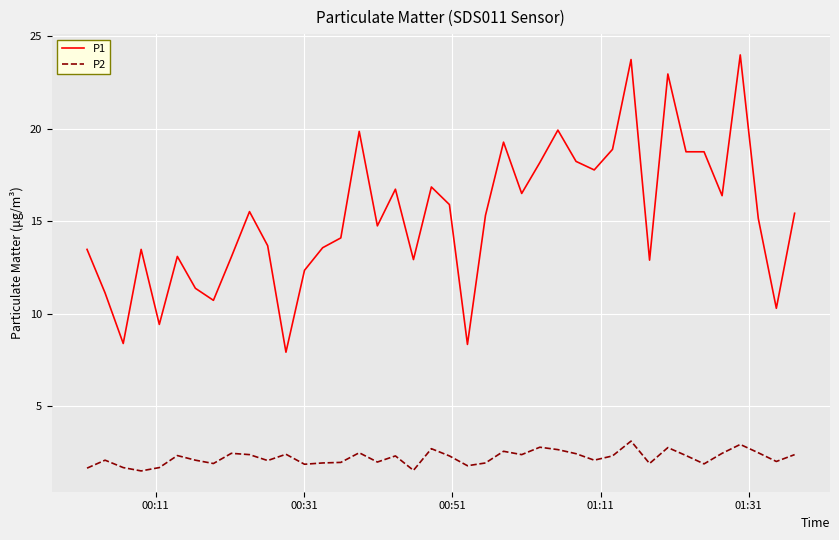

Which series has the widest spread of values?

P1